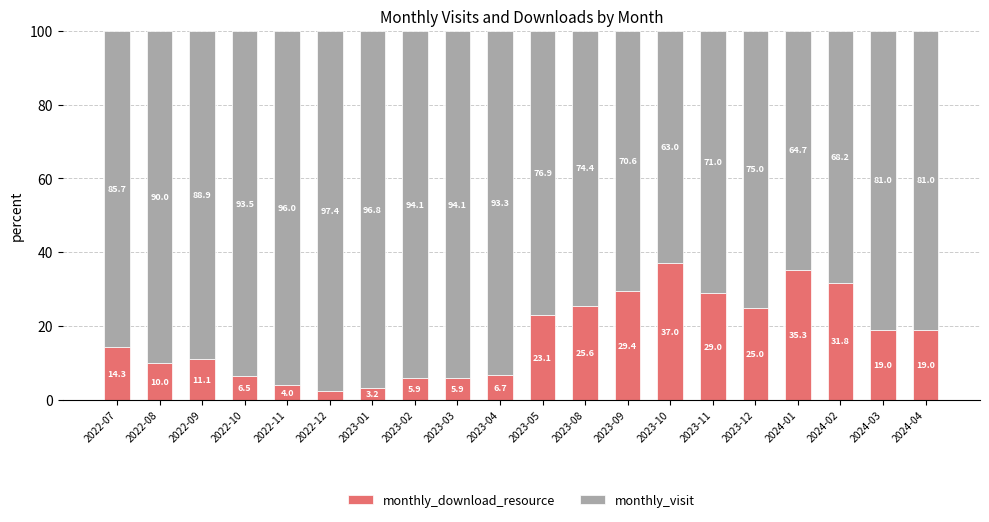

What is the sum of the monthly_download_resource values at 2022-08 and 2023-03?

15.9